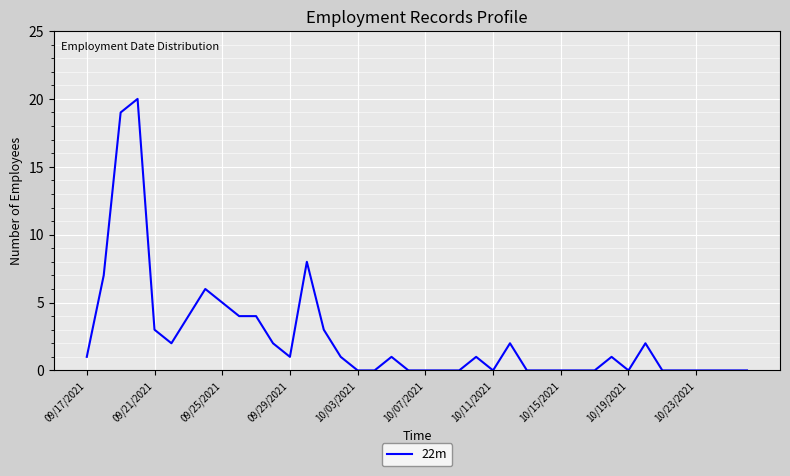

What is the difference between the maximum and minimum values?

20